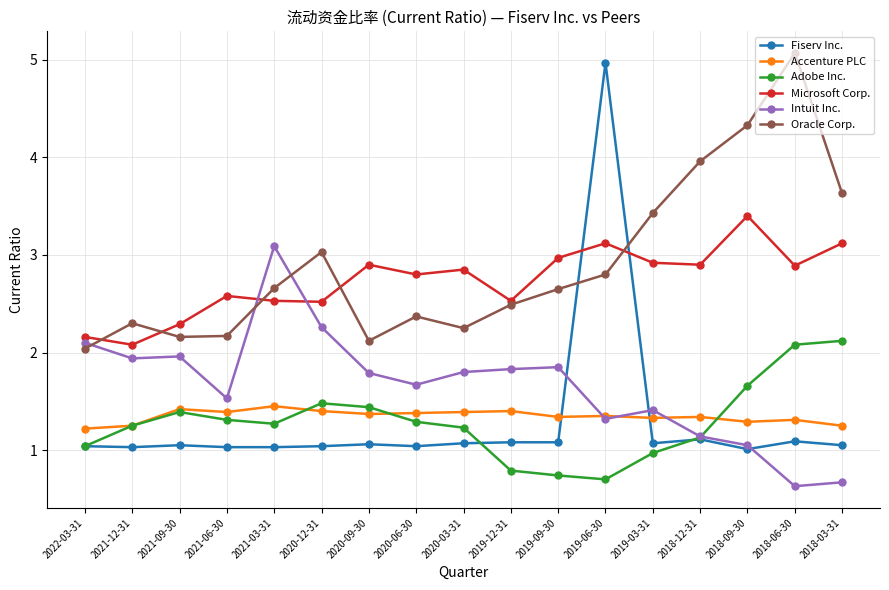

The Fiserv Inc. series shows 5.0 at 2019-06-30. True or false?

True